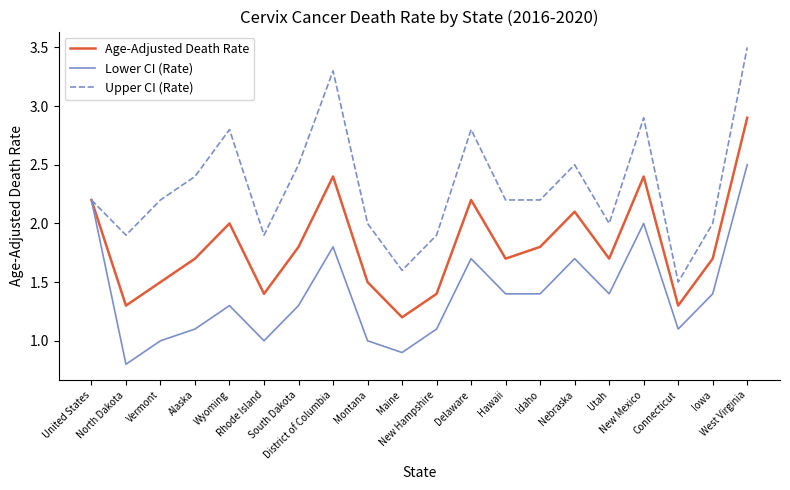

What is the maximum value for Lower CI (Rate)?

2.5